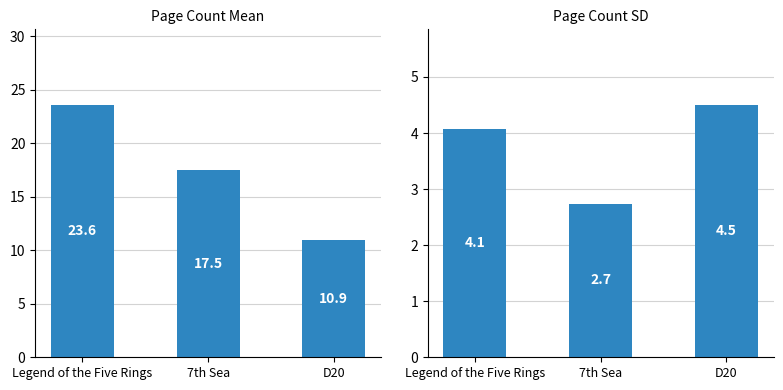

Count the number of data series in this chart.

2